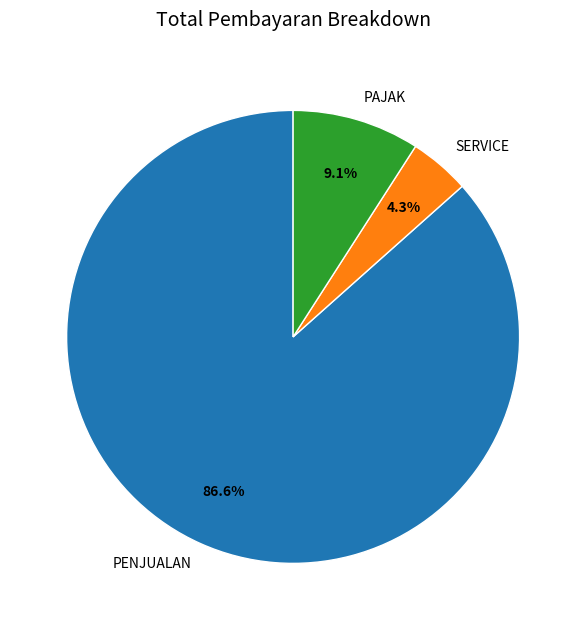

Between PENJUALAN and PAJAK, which is larger?

PENJUALAN